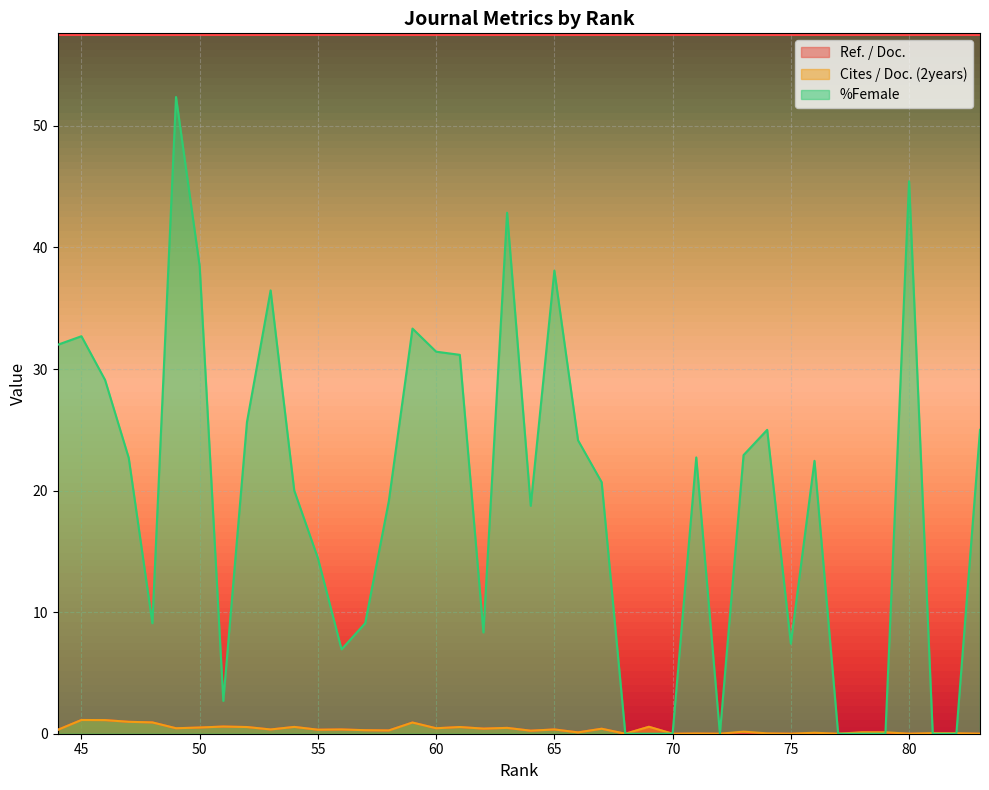

Reading left to right, extract all data points from this chart.

Ref. / Doc.: 83=0.0	82=0.0	81=0.0	80=0.0	79=0.0	78=0.0	77=0.0	76=0.0	75=0.0	74=0.0	73=0.0	72=0.0	71=0.0	70=0.0	69=0.6	68=0.0	67=0.4	66=0.1	65=0.3	64=0.2	63=0.5	62=0.4	61=0.6	60=0.5	59=0.9	58=0.3	57=0.3	56=0.3	55=0.3	54=0.6	53=0.3	52=0.6	51=0.6	50=0.5	49=0.5	48=0.9	47=1.0	46=1.1	45=1.1	44=0.3
Cites / Doc. (2years): 83=0.0	82=0.0	81=0.1	80=0.0	79=0.1	78=0.1	77=0.0	76=0.1	75=0.0	74=0.0	73=0.2	72=0.0	71=0.0	70=0.0	69=0.6	68=0.0	67=0.4	66=0.1	65=0.3	64=0.2	63=0.5	62=0.4	61=0.6	60=0.5	59=0.9	58=0.3	57=0.3	56=0.3	55=0.3	54=0.6	53=0.3	52=0.6	51=0.6	50=0.5	49=0.5	48=0.9	47=1.0	46=1.1	45=1.1	44=0.3
%Female: 83=25.0	82=0.0	81=0.0	80=45.5	79=0.0	78=0.0	77=0.0	76=22.4	75=7.4	74=25.0	73=22.9	72=0.0	71=22.7	70=0.0	69=0.0	68=0.0	67=20.7	66=24.1	65=38.1	64=18.8	63=42.9	62=8.3	61=31.2	60=31.4	59=33.3	58=19.1	57=9.1	56=6.9	55=14.4	54=20.0	53=36.5	52=25.6	51=2.7	50=38.5	49=52.4	48=9.1	47=22.7	46=29.1	45=32.7	44=32.0